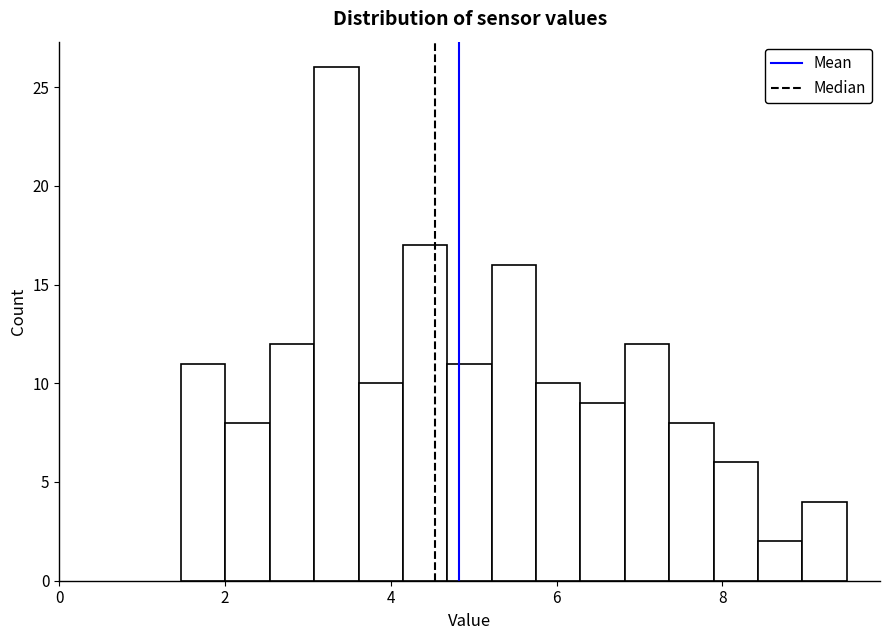

Around what value on the x-axis is the tallest bar? Give the approximate position of its centre, as read against the axis.

3.4